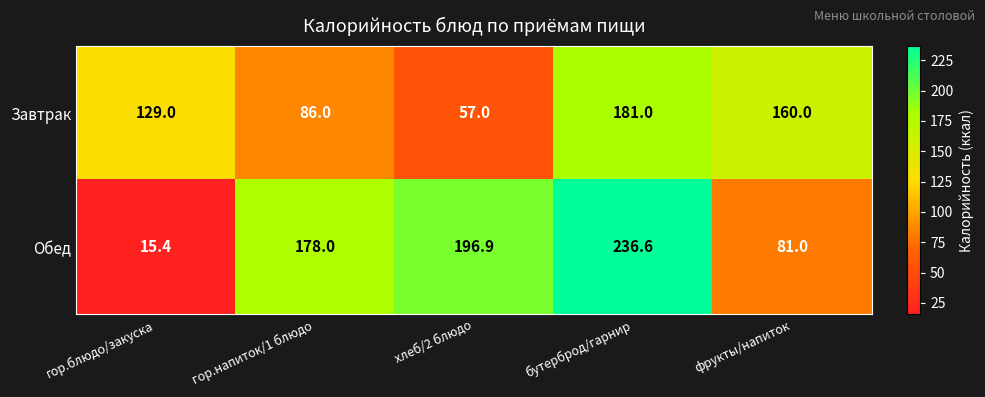

What is the difference between the second highest and second lowest values in the Завтрак series?

74.0